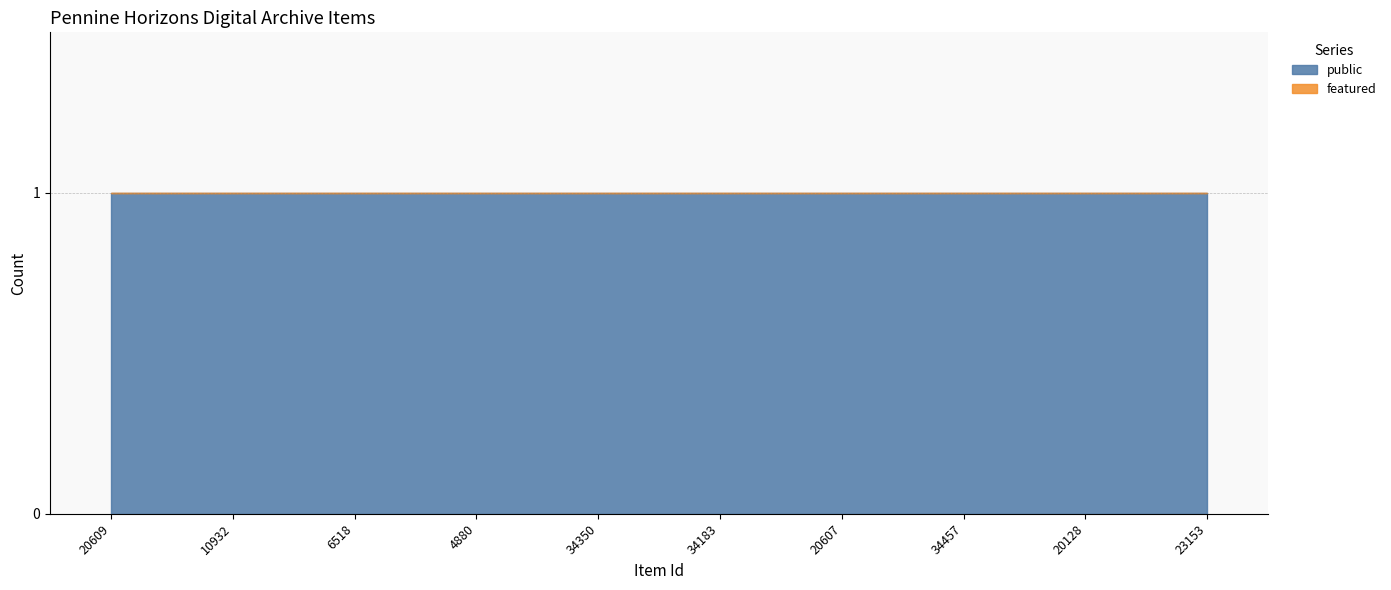

At which label is public closest to 1?

20609